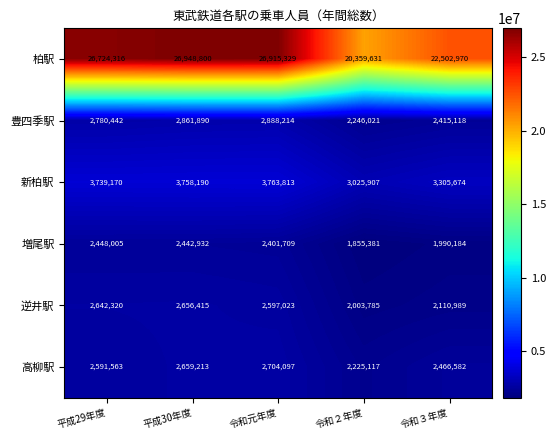

At which label is 柏駅 closest to 23654215?

令和３年度